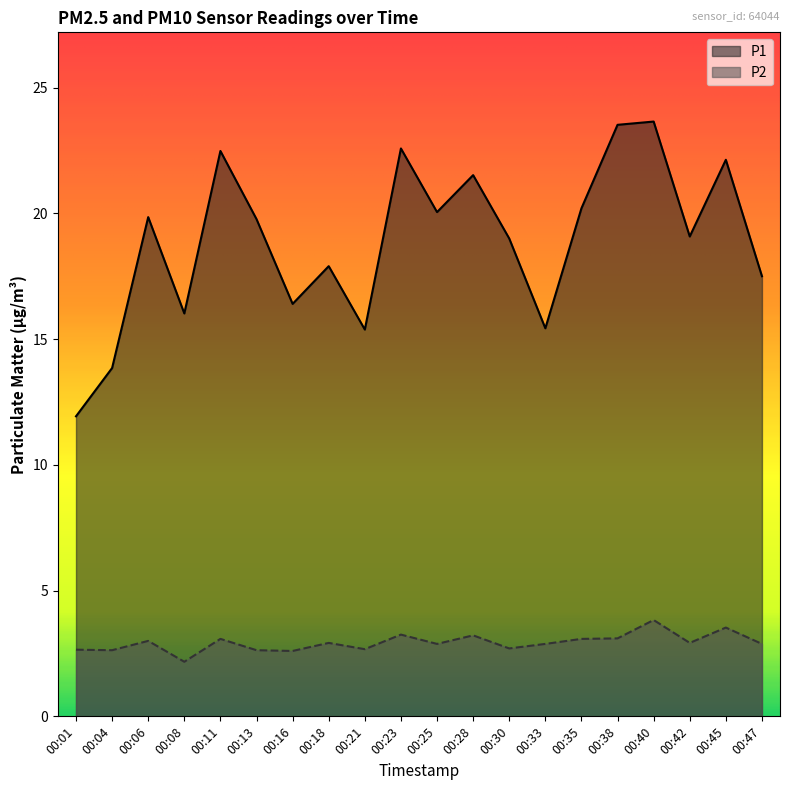

Which series has the widest spread of values?

P1